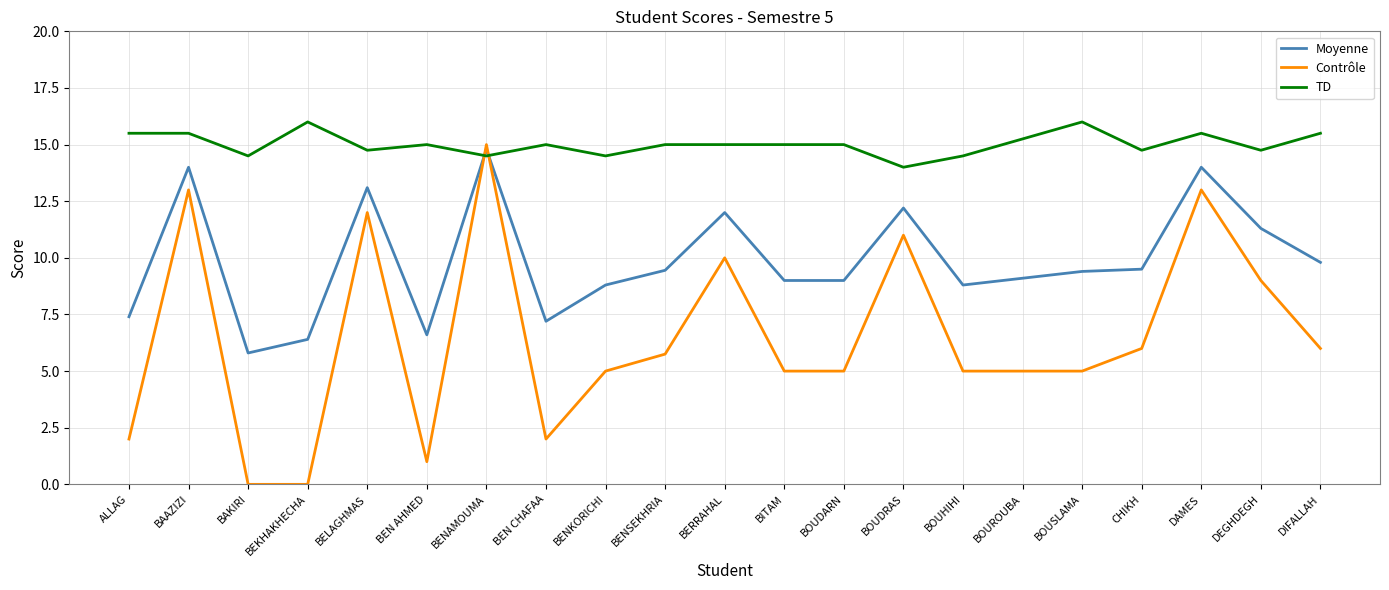

Which series changed the most between BAKIRI and BOUSLAMA?

Contrôle